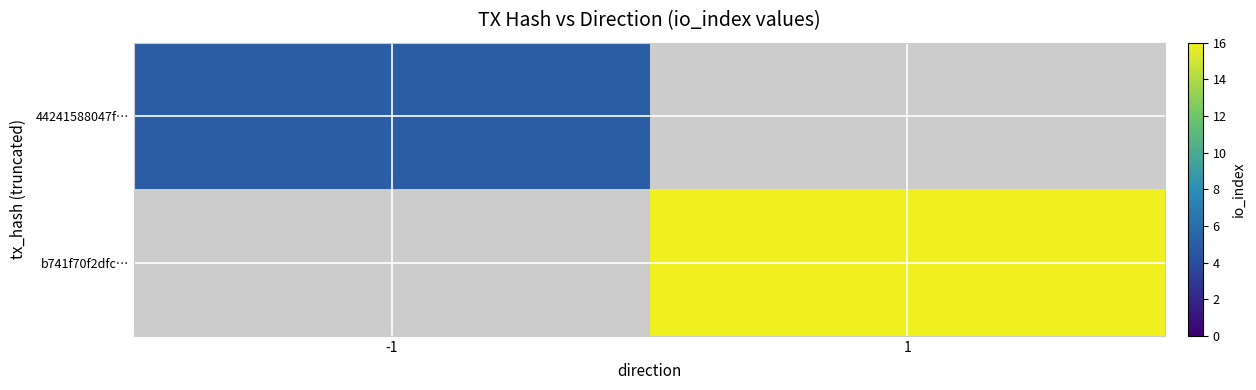

How many categories are shown in the chart?

2